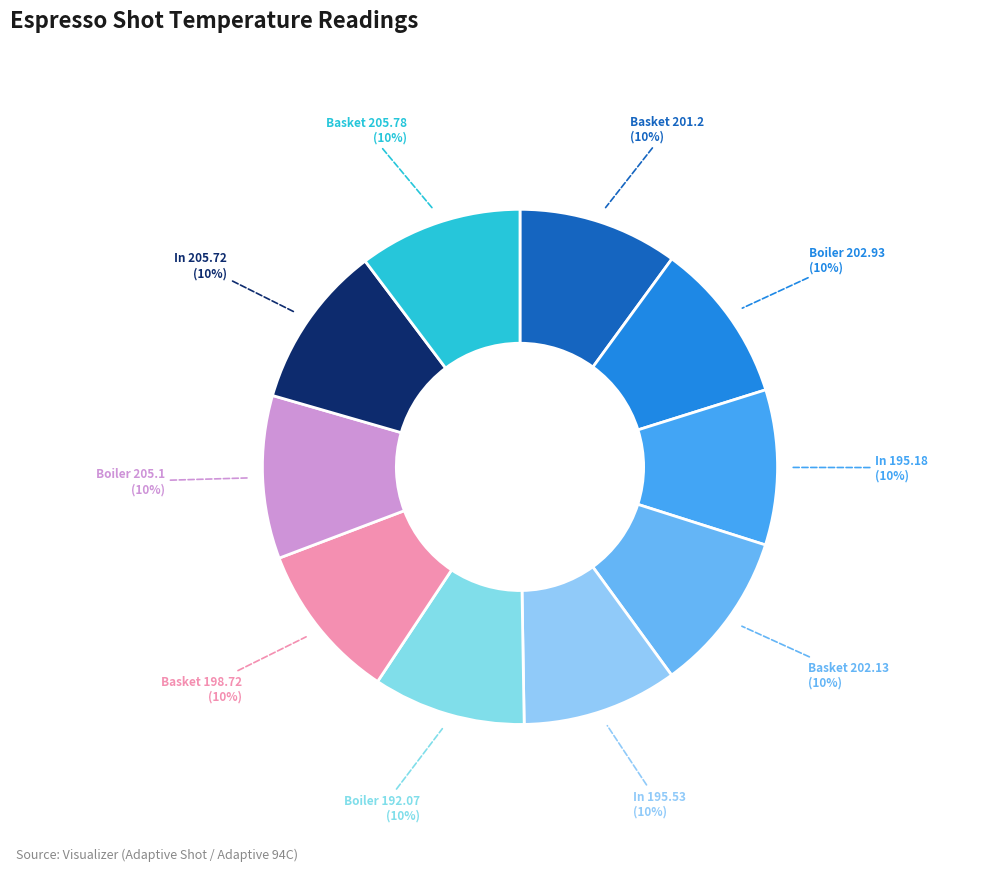

Count the number of slices in the pie.

10